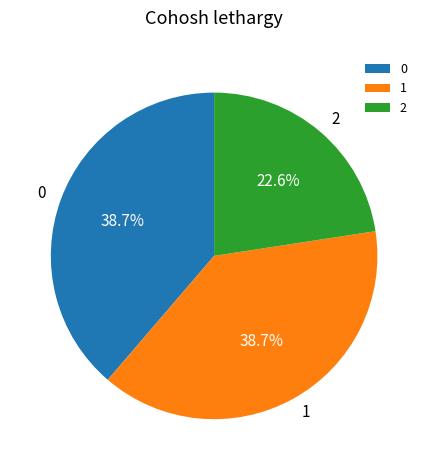

What percentage do 0 and 1 together represent?

77.4%